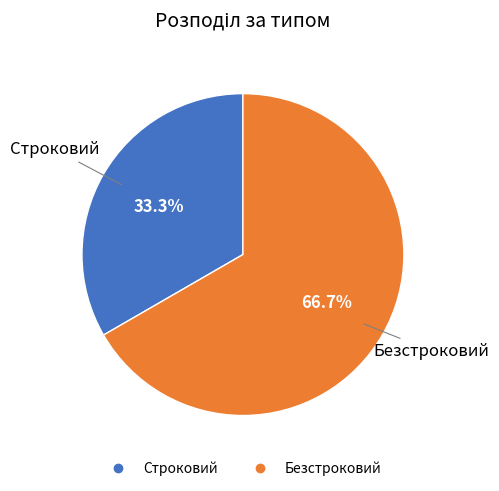

What is the smallest slice in the pie chart?

Строковий